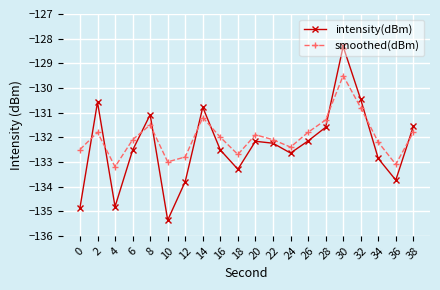

At which category is the sum across all series the highest?

30